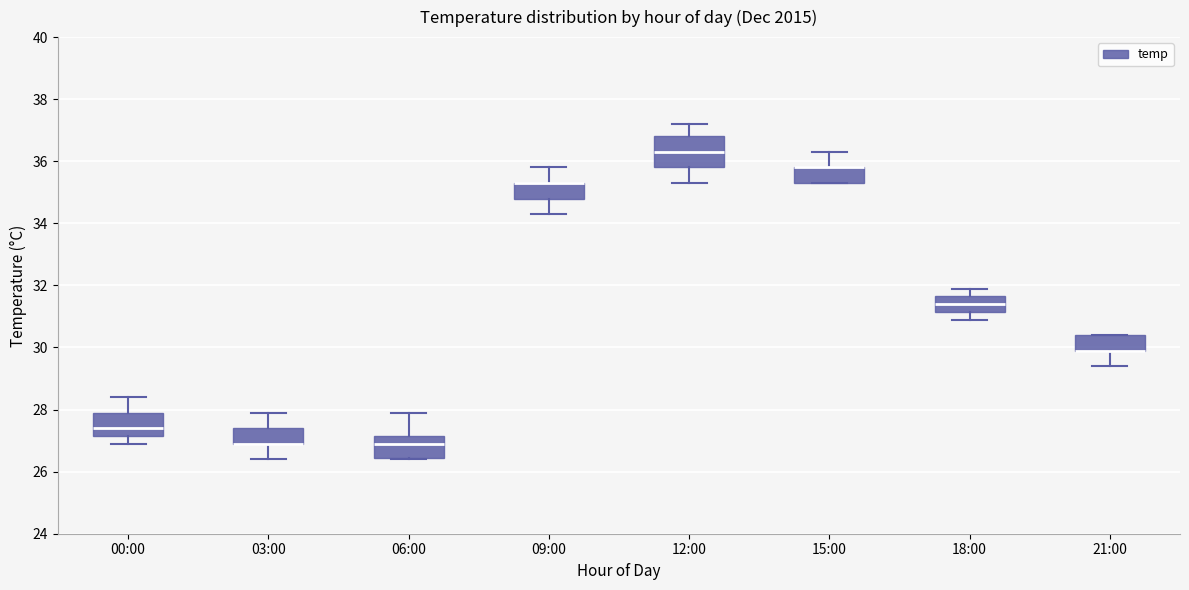

Reading left to right, transcribe this box plot: for each box, give where its median line is, the range the box spans, and where its two whiskers end, as read against the y-axis. The values are not printed on the chart, so give them approximately, as read against the axis.

00:00: median 27.4, box 27.2 to 28.0, whiskers 27.0 to 28.4
03:00: median 27.0 (drawn on the box's lower edge), box 27.0 to 27.4, whiskers 26.4 to 28.0
06:00: median 27.0, box 26.4 to 27.2, whiskers 26.4 to 28.0
09:00: median 35.4 (drawn on the box's upper edge), box 34.8 to 35.4, whiskers 34.4 to 35.8
12:00: median 36.4, box 35.8 to 36.8, whiskers 35.4 to 37.2
15:00: median 35.8 (drawn on the box's upper edge), box 35.4 to 35.8, whiskers 35.4 to 36.4
18:00: median 31.4, box 31.2 to 31.6, whiskers 31.0 to 32.0
21:00: median 30.0 (drawn on the box's lower edge), box 30.0 to 30.4, whiskers 29.4 to 30.4